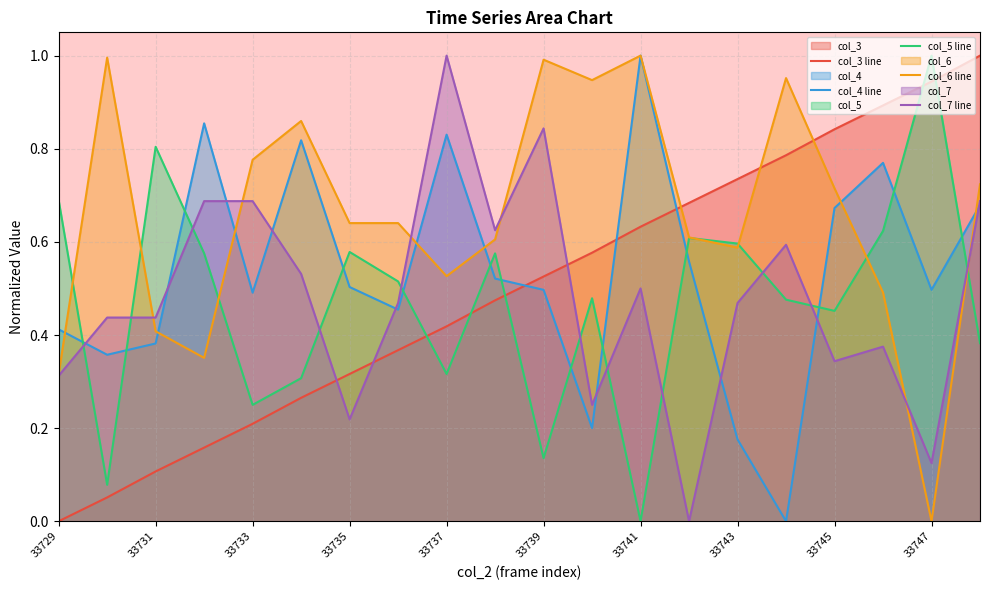

Which series has the largest total across all categories?

col_6 line